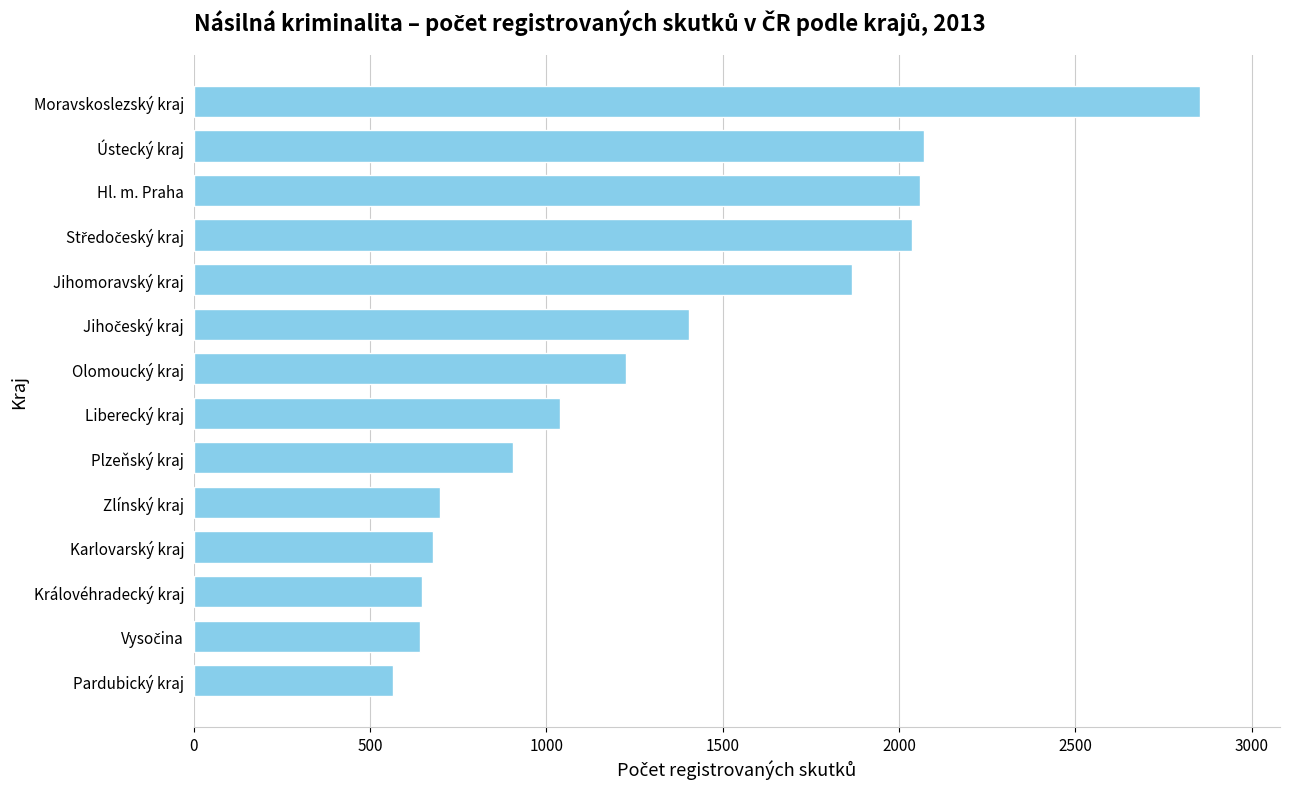

What is the ratio of the value at Pardubický kraj to the value at Olomoucký kraj?

0.5